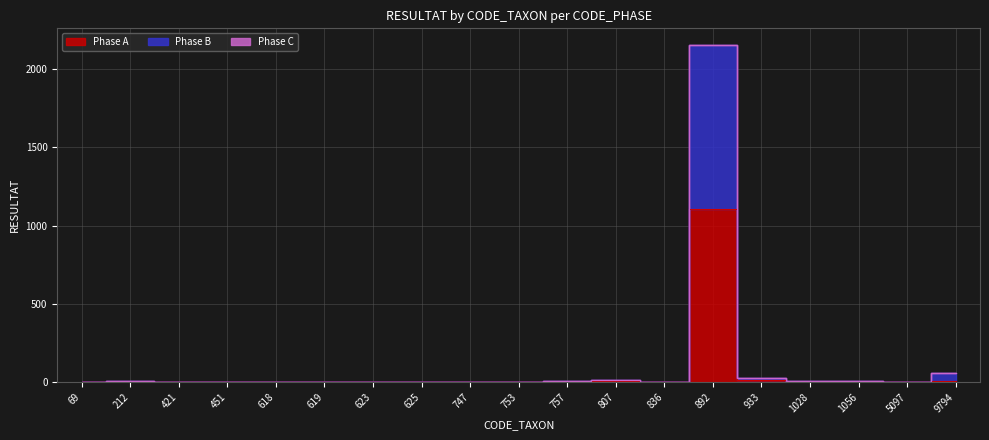

What is the sum of the Phase B values at 1028 and 807?

23